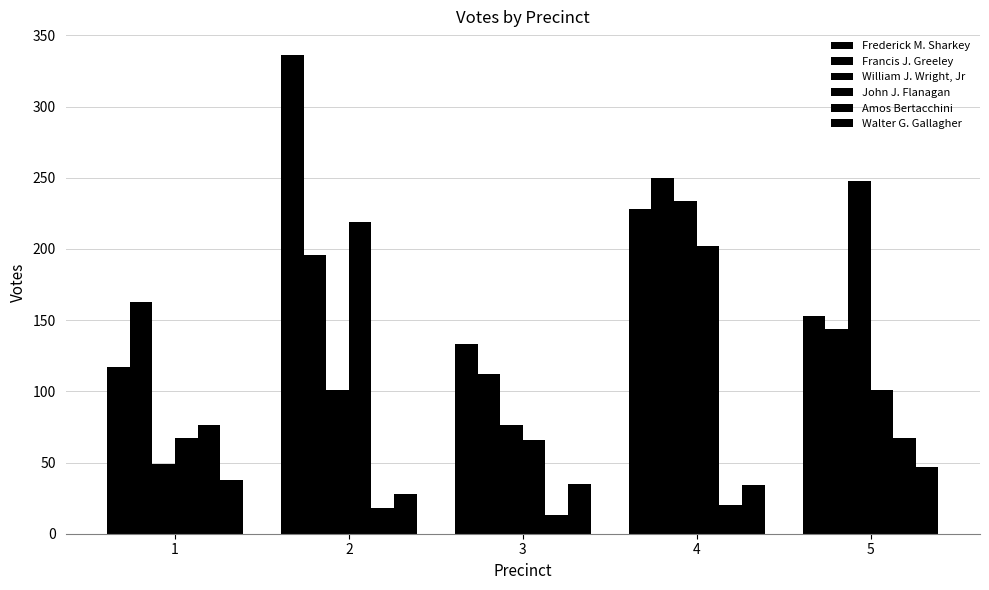

What is the smallest value displayed?

13